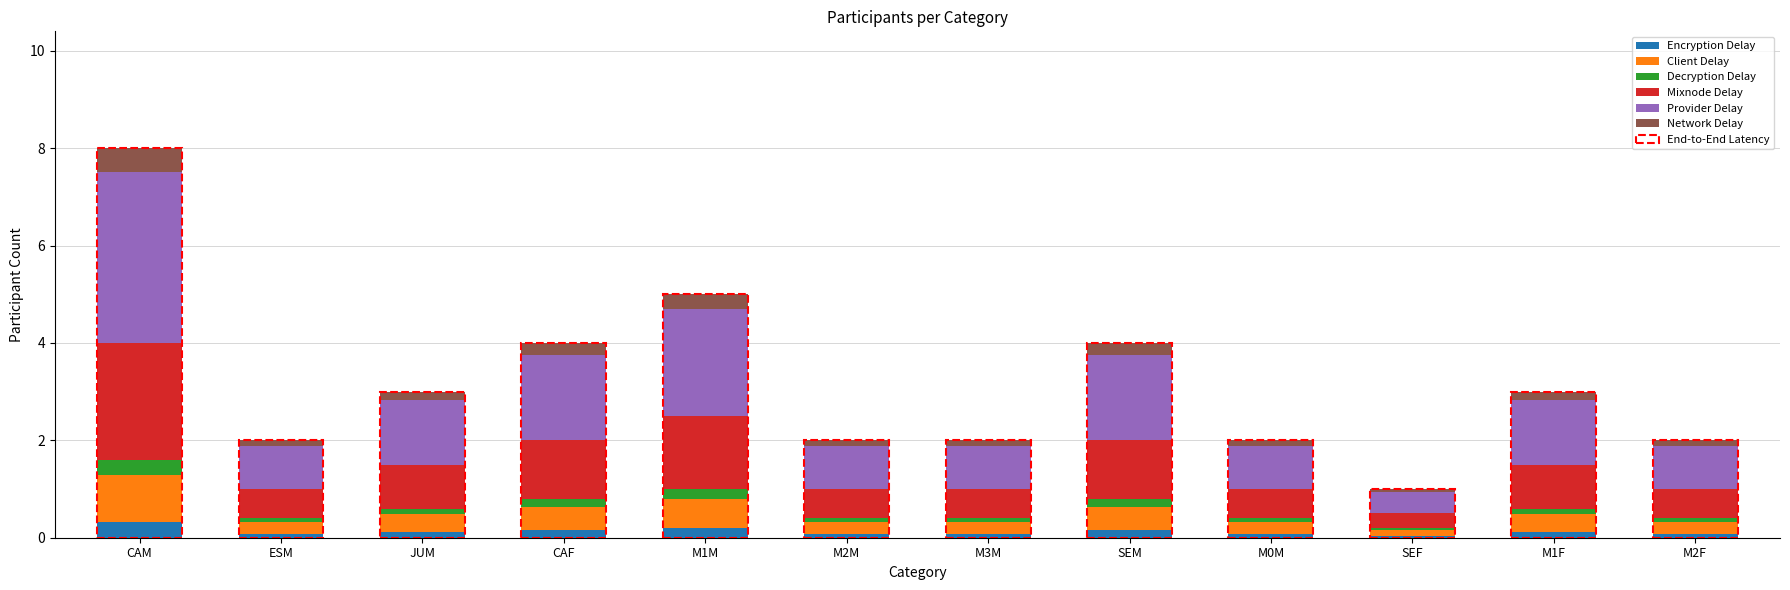

What is the difference between the maximum and minimum values in the Network Delay series?

0.4